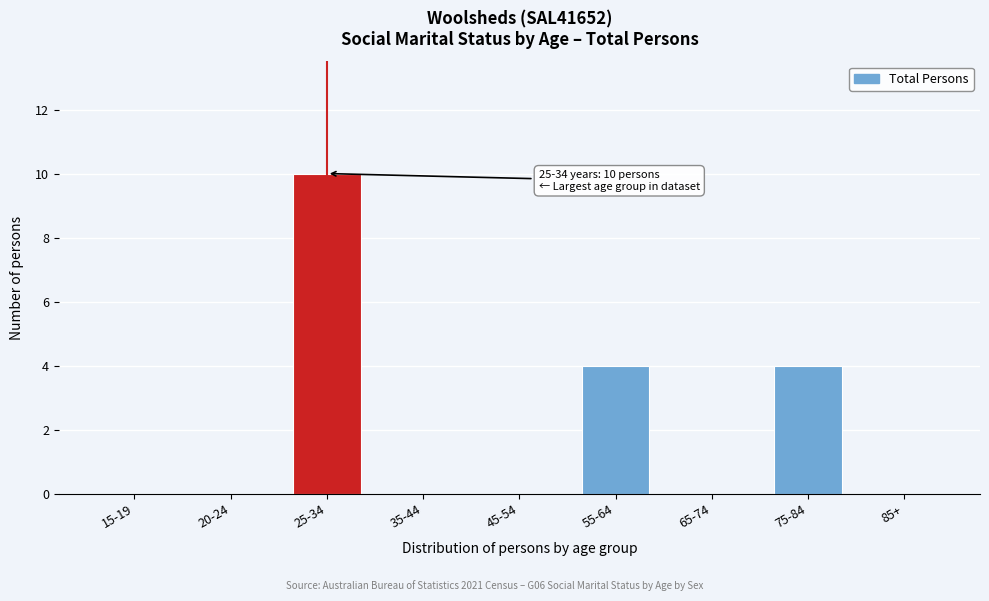

Reading left to right, extract all data points from this chart.

15-19=0	20-24=0	25-34=10	35-44=0	45-54=0	55-64=4	65-74=0	75-84=4	85+=0